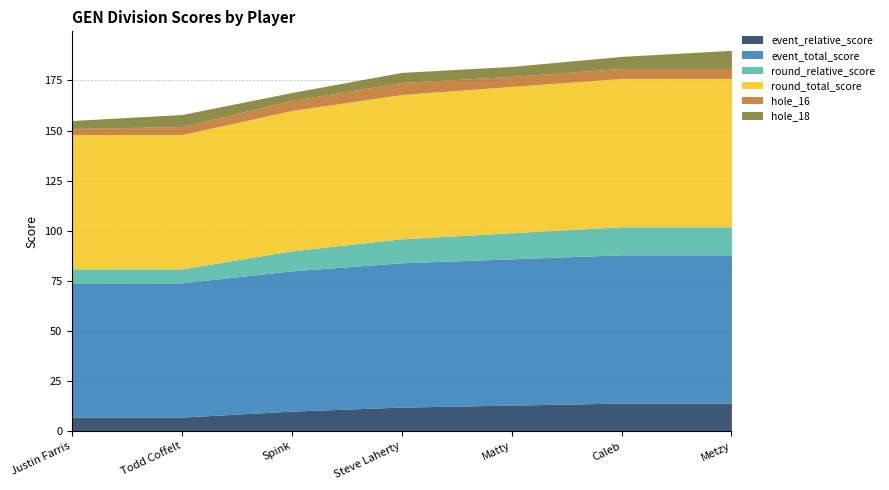

At which category is the sum across all series the highest?

Metzy